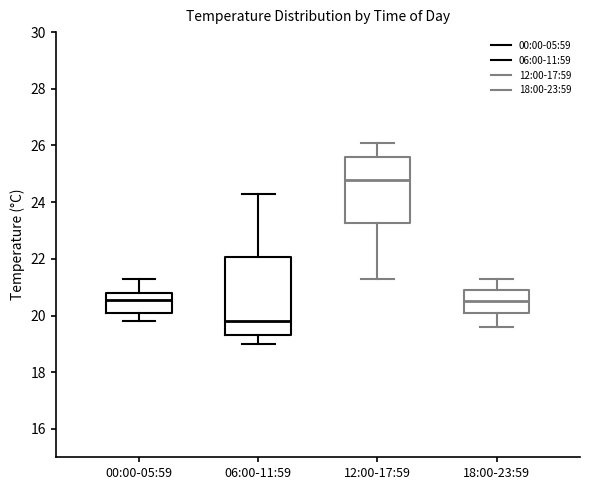

Which box has the highest median line?

12:00-17:59